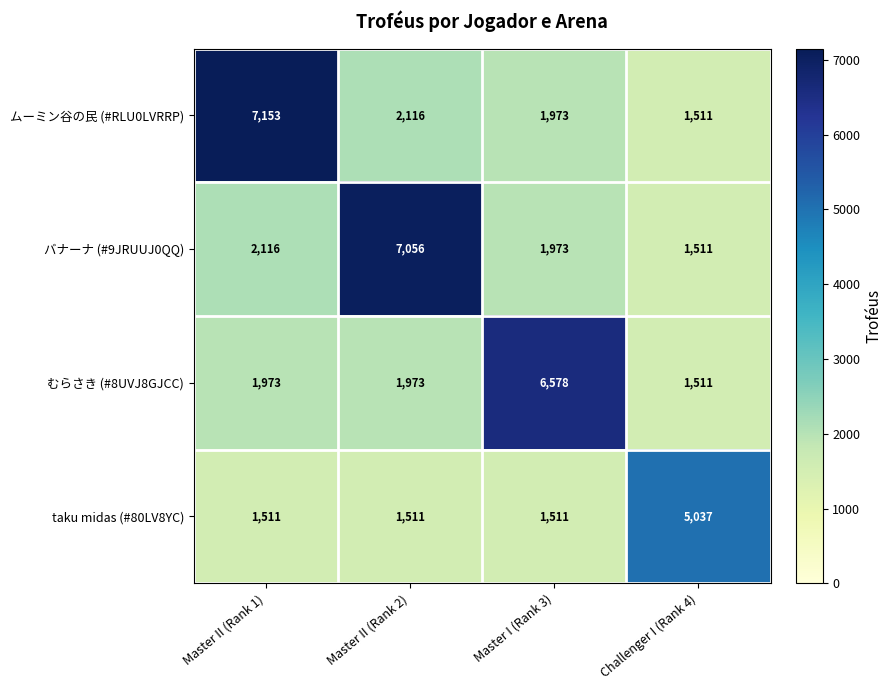

What is the total value across all series at Master I (Rank 3)?

12035